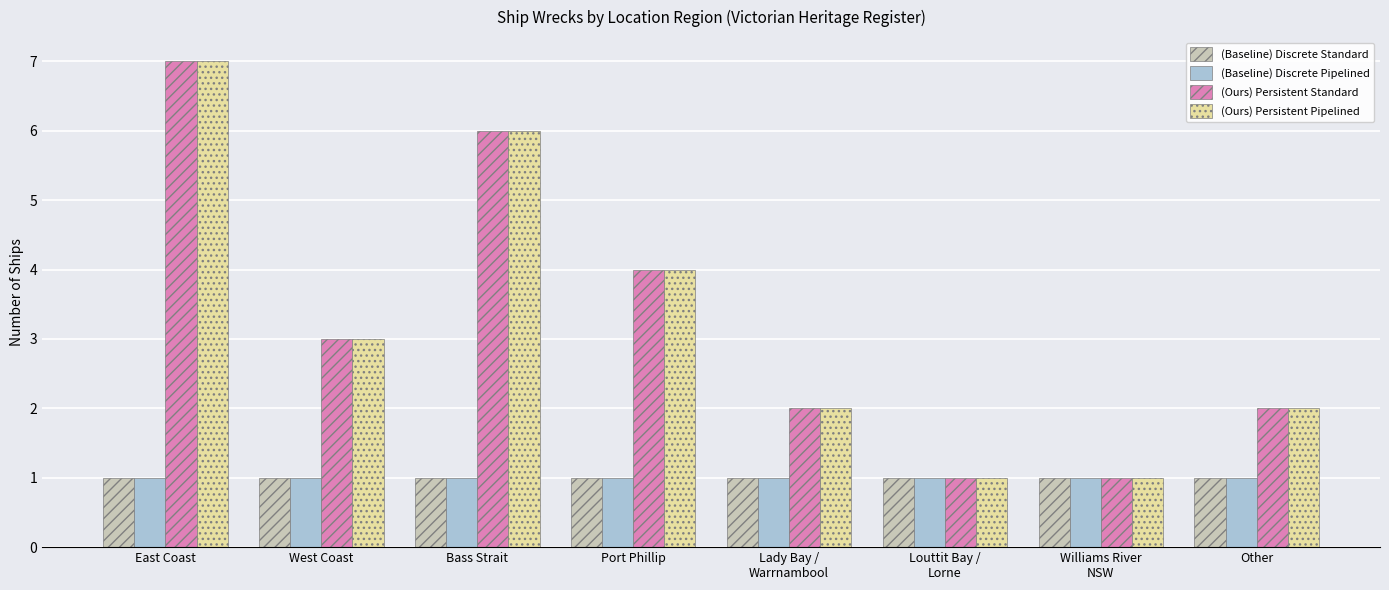

The (Ours) Persistent Pipelined series shows 7 at East Coast. True or false?

True